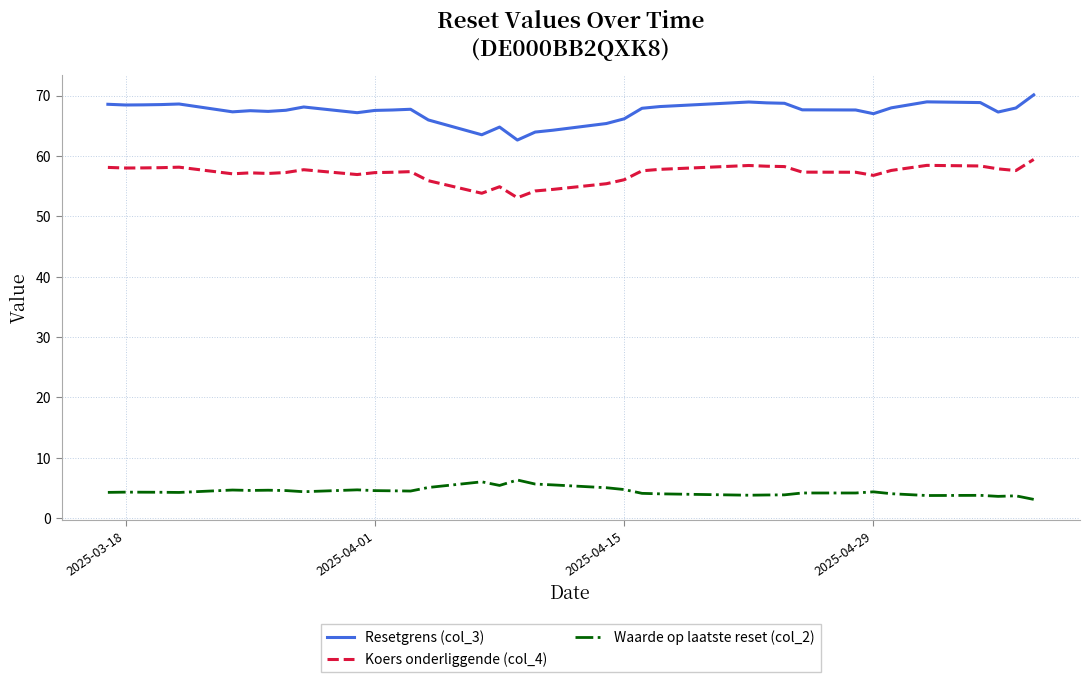

Which series has the largest total across all categories?

Resetgrens (col_3)